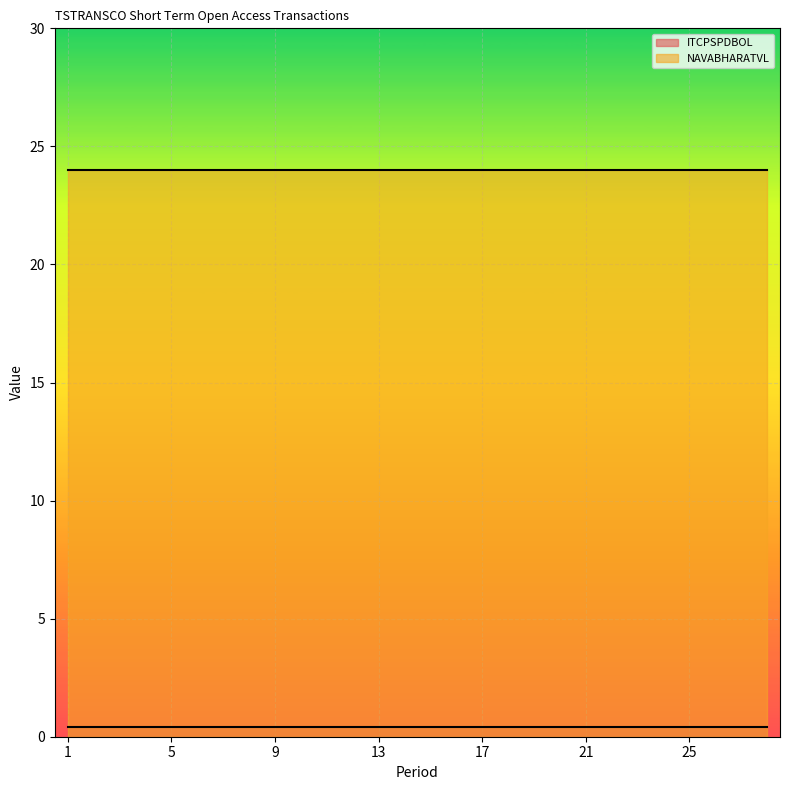

Is it true that ITCPSPDBOL equals 0.1 at 5?

False